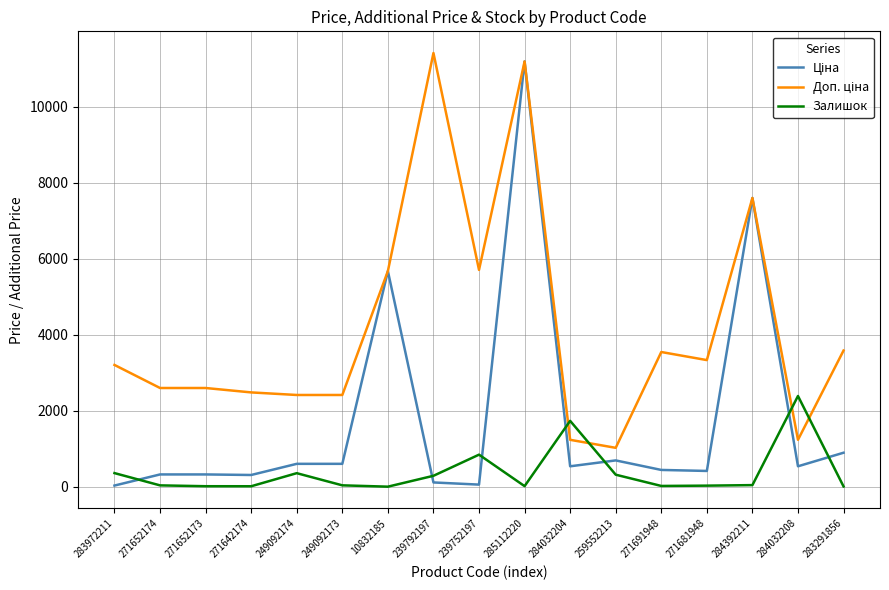

What is the greatest value displayed?

11410.0